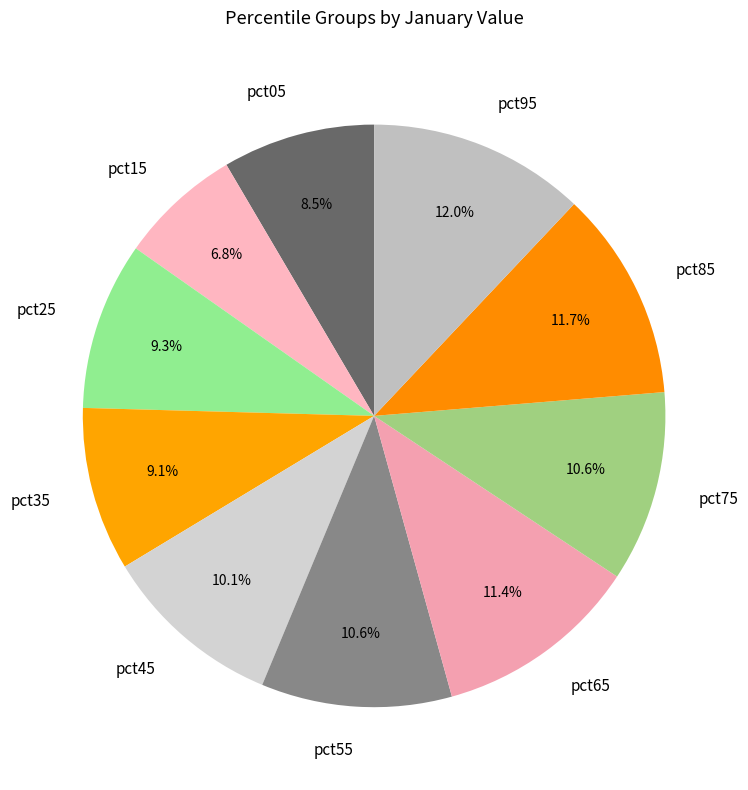

Between pct15 and pct35, which is larger?

pct35